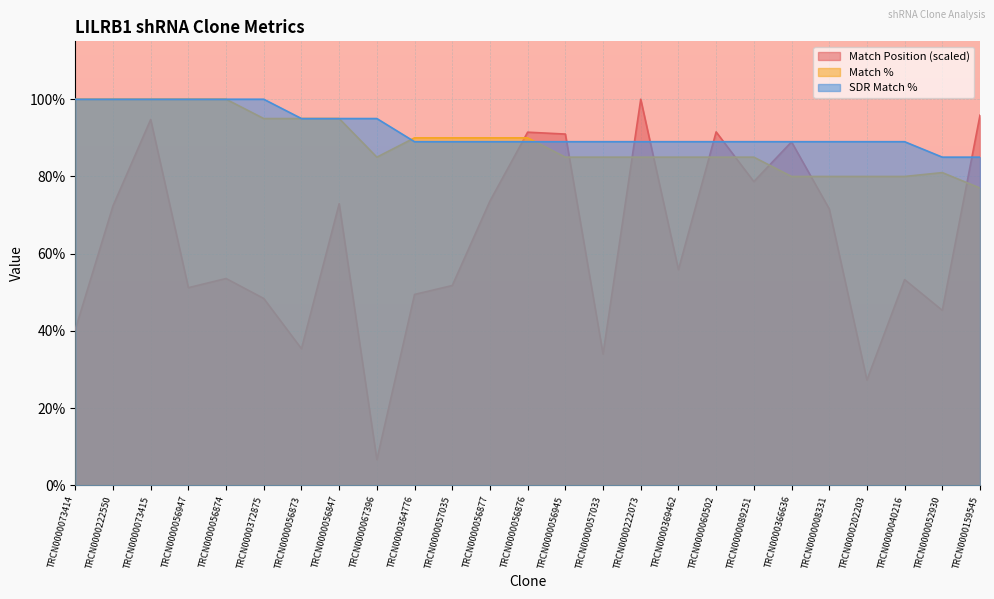

At how many categories does at least one series exceed 14?

25